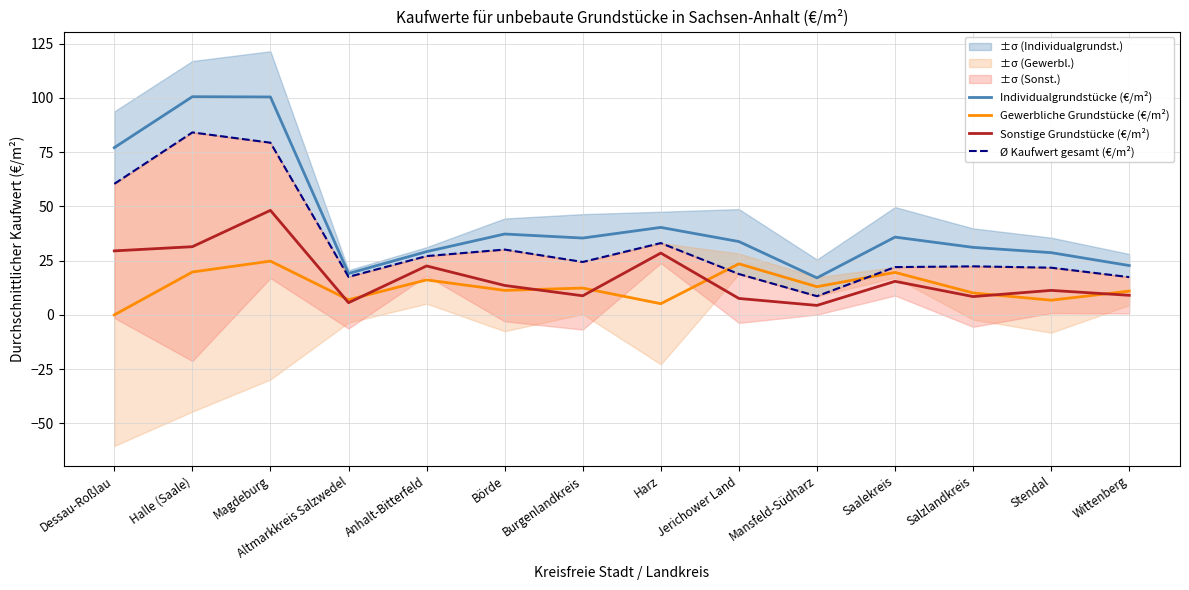

Which series has the largest total across all categories?

Individualgrundstücke (€/m²)